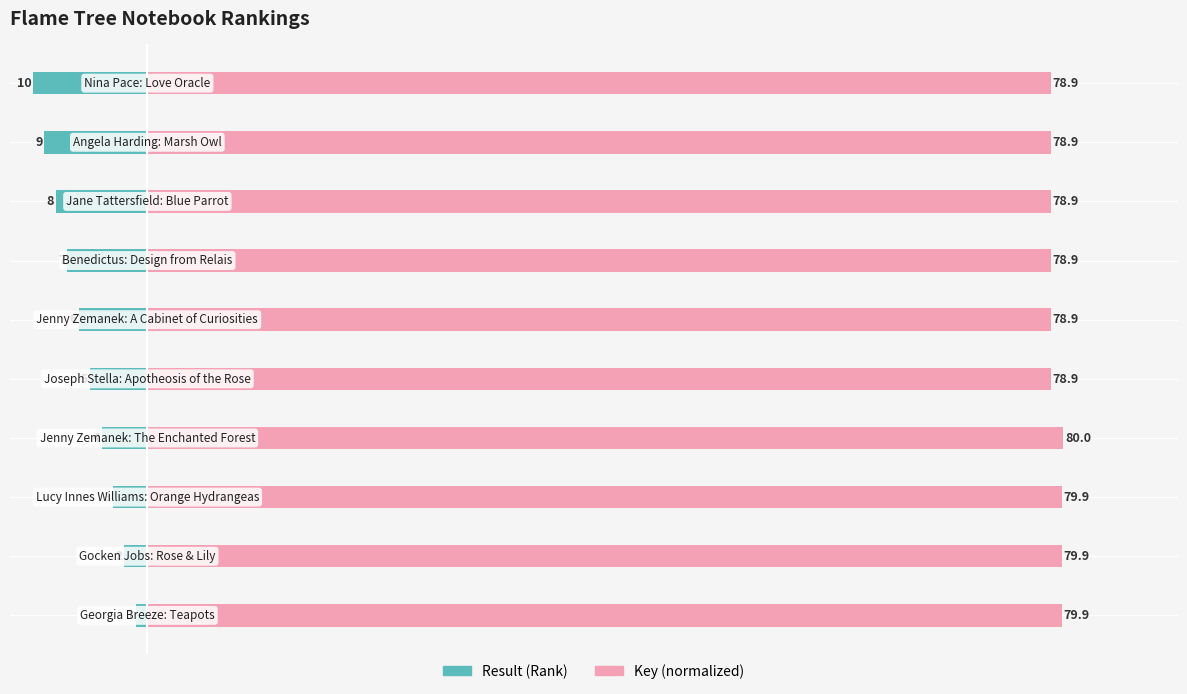

Which series has the largest total across all categories?

Key (normalized)